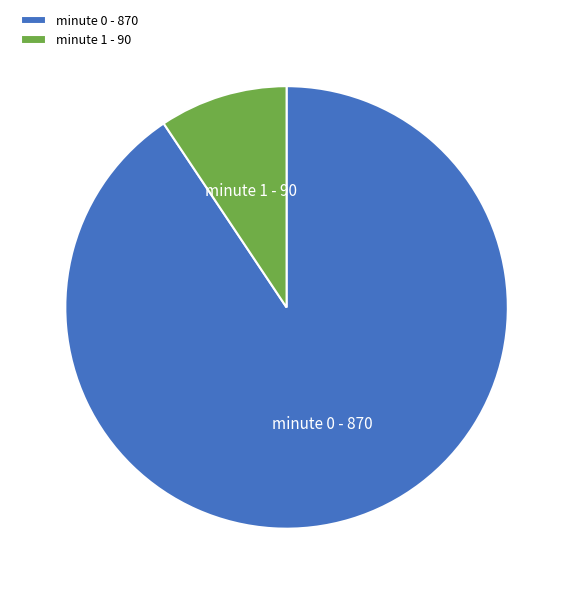

How many slices are in this pie chart?

2